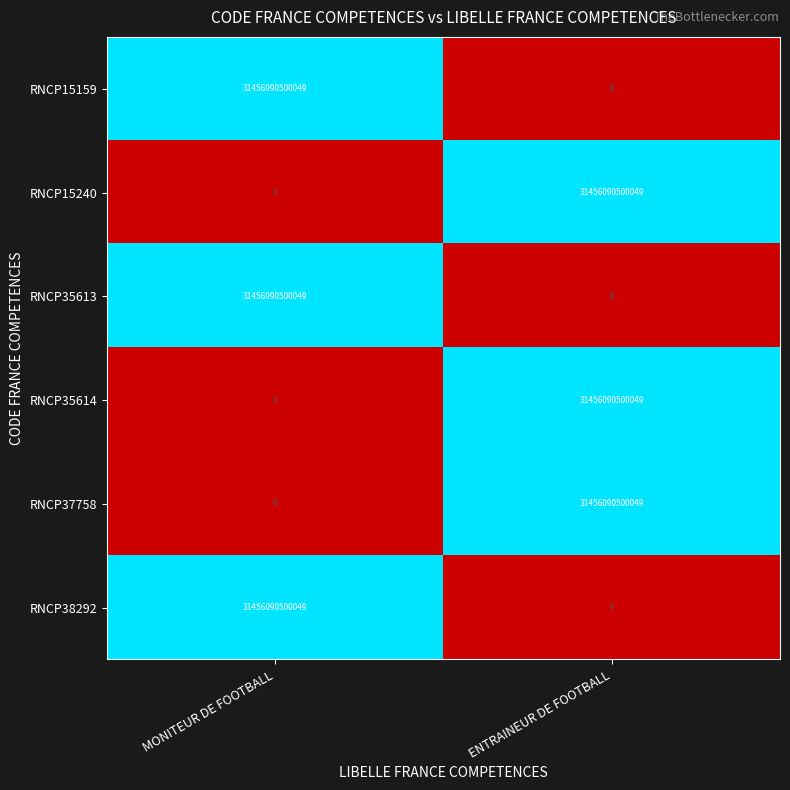

List the labels in order of RNCP15159 value, largest first.

MONITEUR DE FOOTBALL, ENTRAINEUR DE FOOTBALL